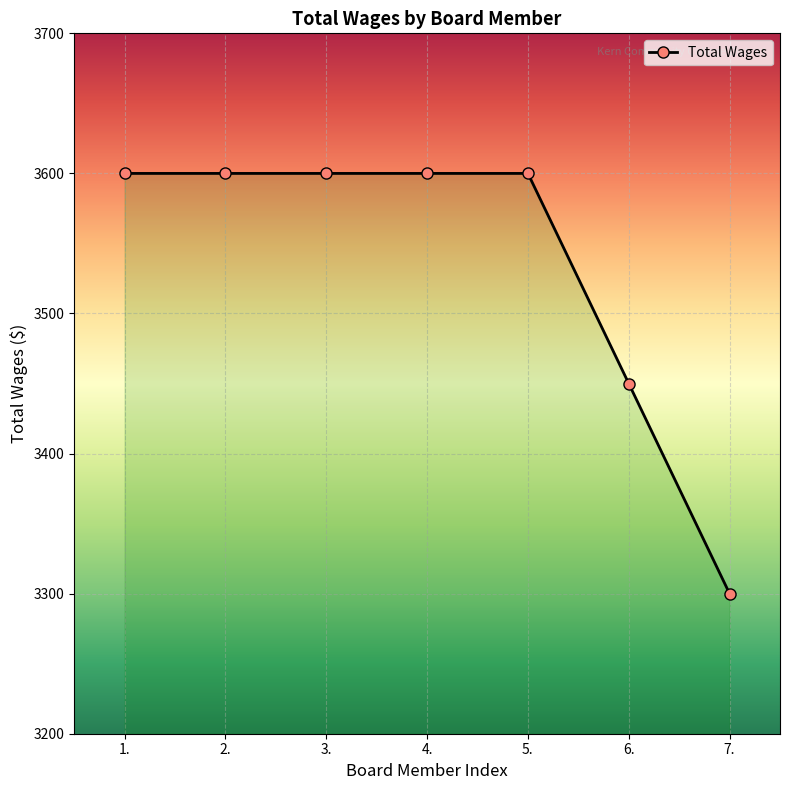

What is the value of the 4th point from the left?

3600